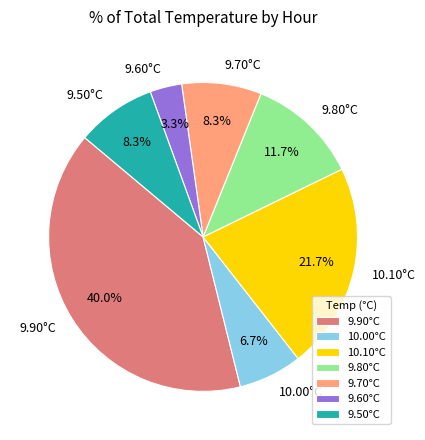

What is the ratio of the value at 9.80°C to the value at 9.90°C?

0.3